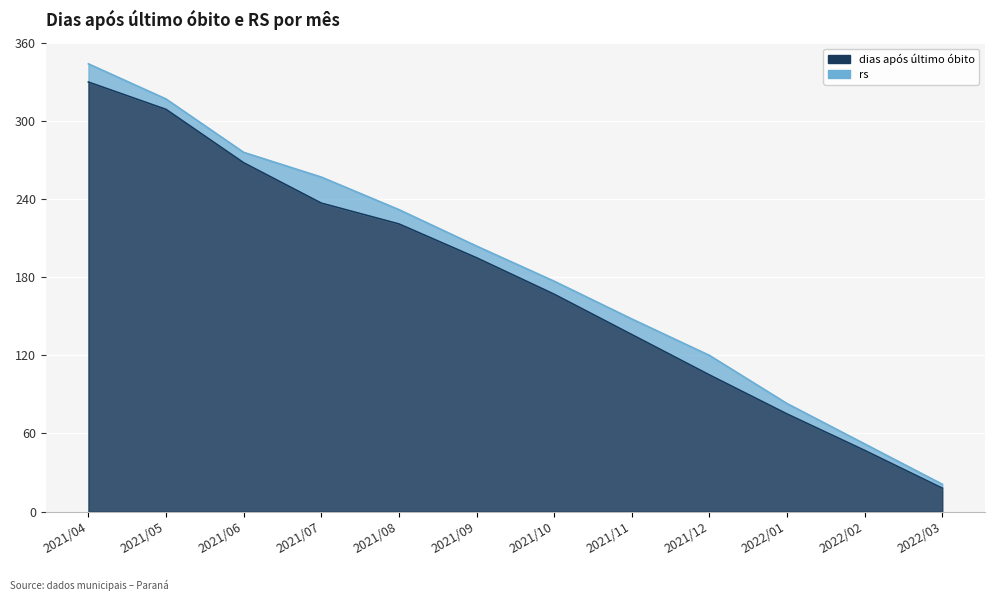

What is the maximum value shown in the chart?

330